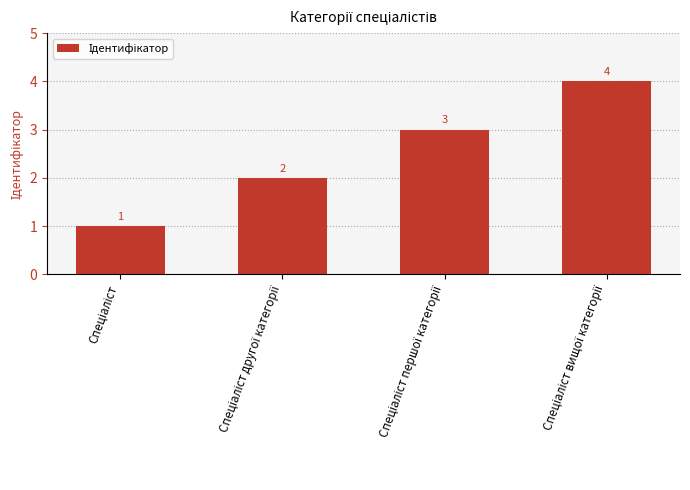

What is the value of the 2nd bar from the left?

2